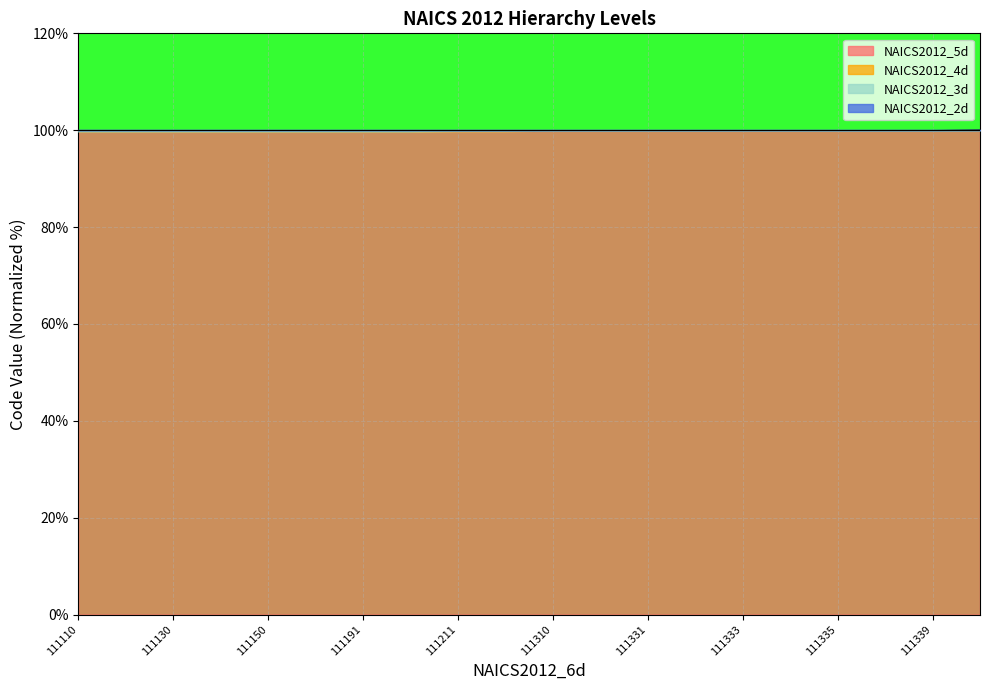

True or false: NAICS2012_5d has a value of 36.4 at 111191.

False